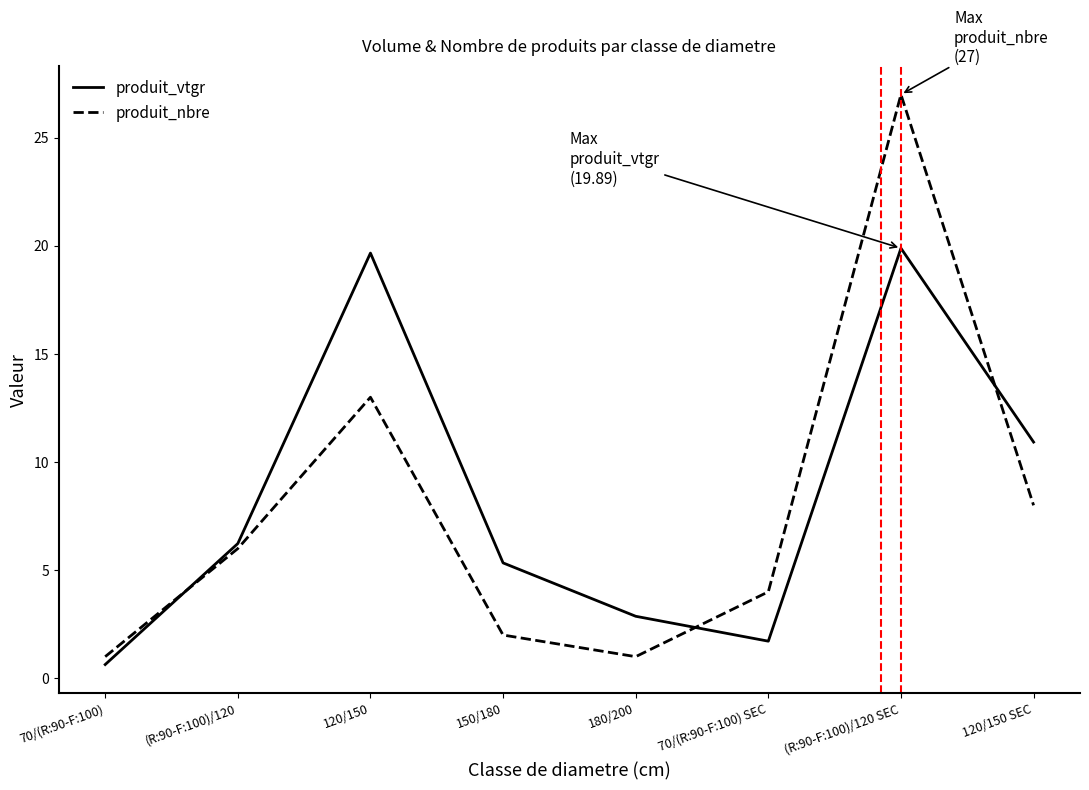

Reading left to right, extract all data points from this chart.

produit_vtgr: 0.6	6.2	19.7	5.3	2.9	1.7	19.9	10.9
produit_nbre: 1.0	6.0	13.0	2.0	1.0	4.0	27.0	8.0